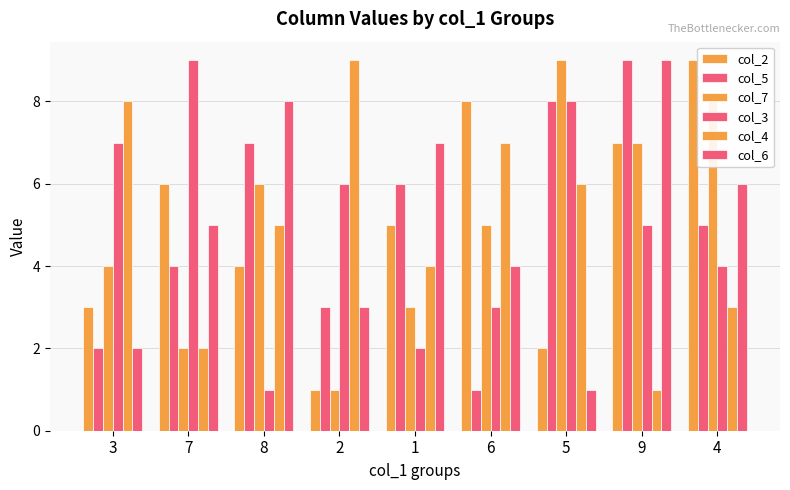

Is it true that col_6 equals 4 at 2?

False